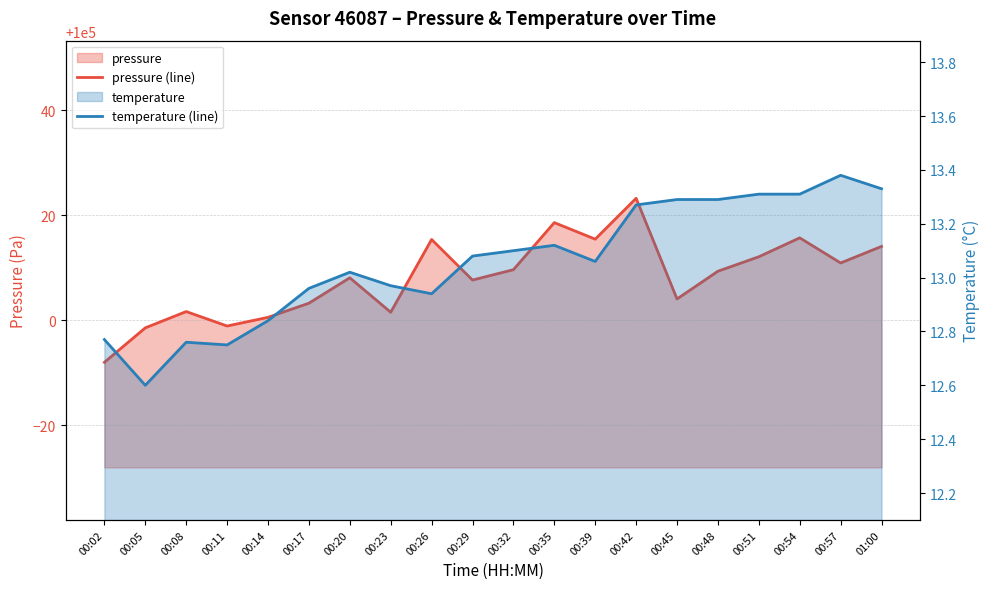

What position from the left is 01:00?

20